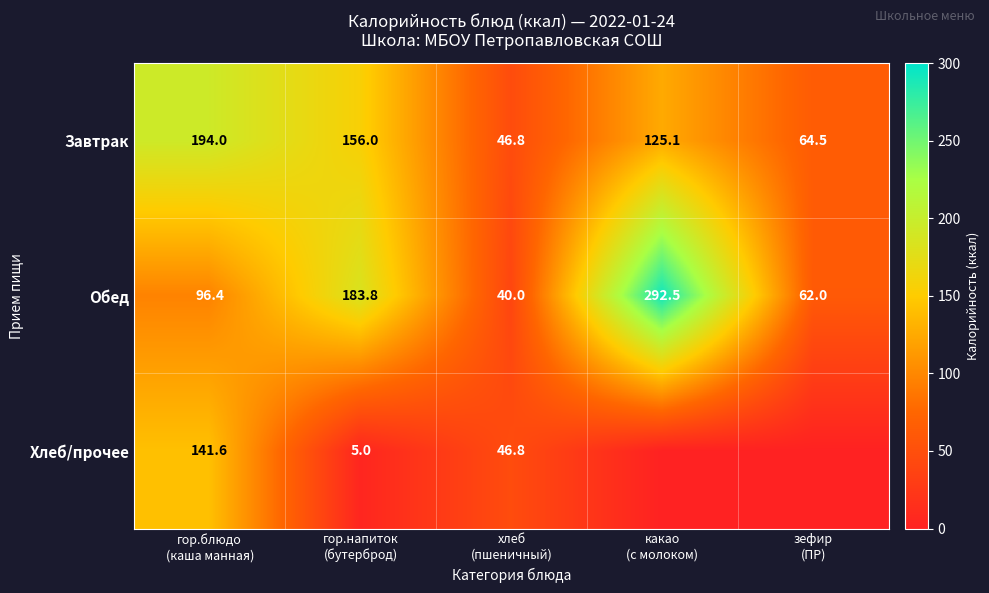

Rank the series at гор.напиток
(бутерброд) from lowest to highest value.

Хлеб/прочее, Завтрак, Обед